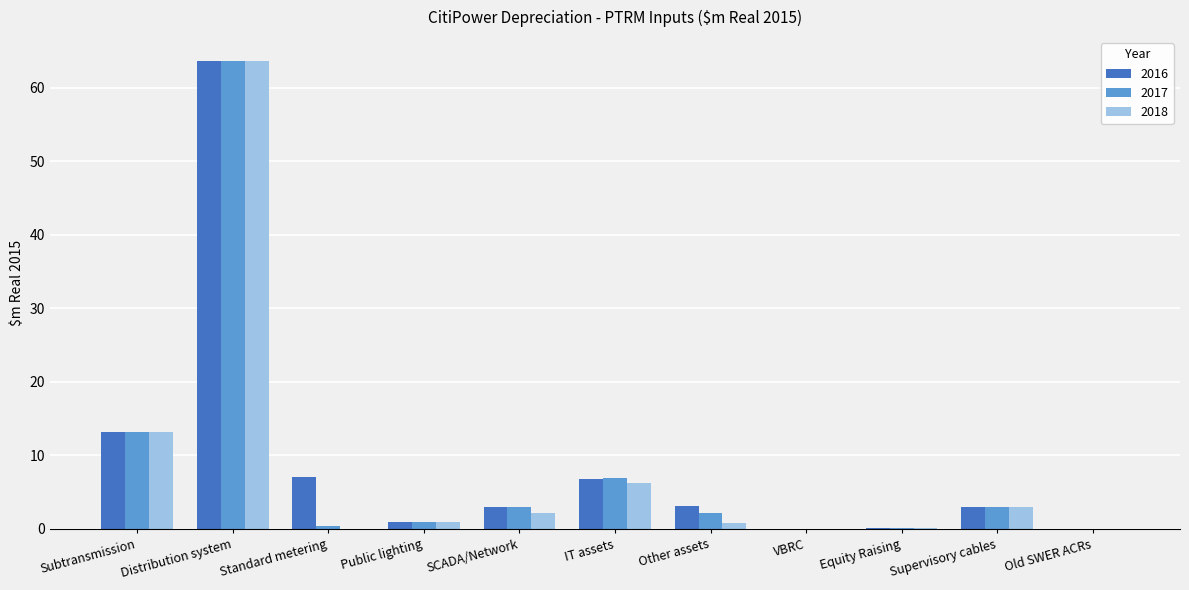

At which category is the sum across all series the highest?

Distribution system